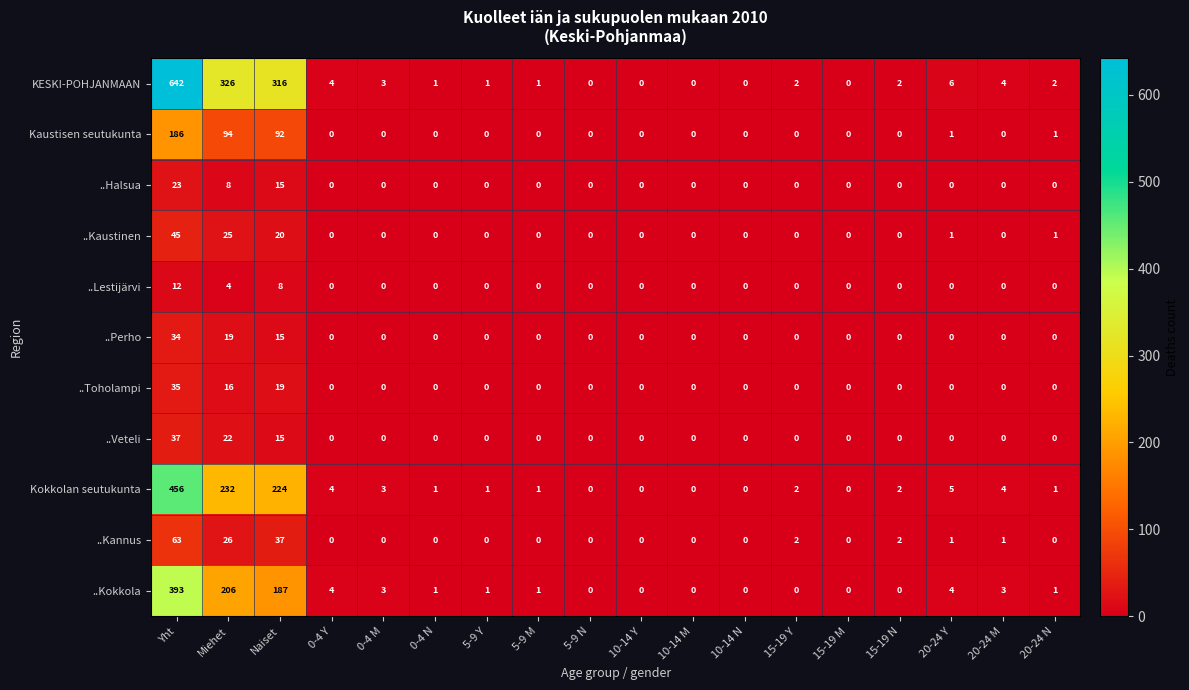

Which series changed the most between 0-4 N and 15-19 Y?

..Kannus